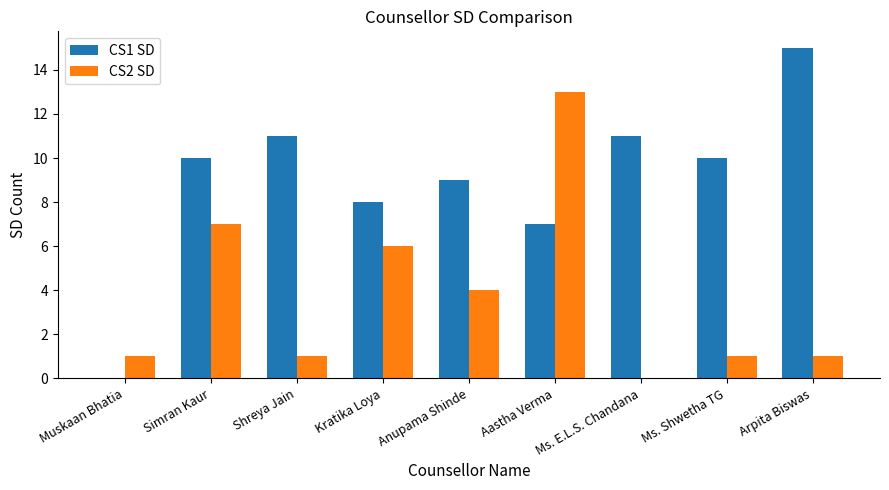

What is the sum of all CS2 SD values?

34